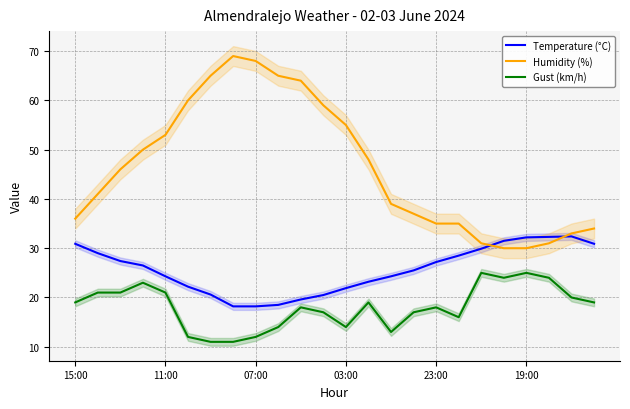

What position from the left is 21?

22